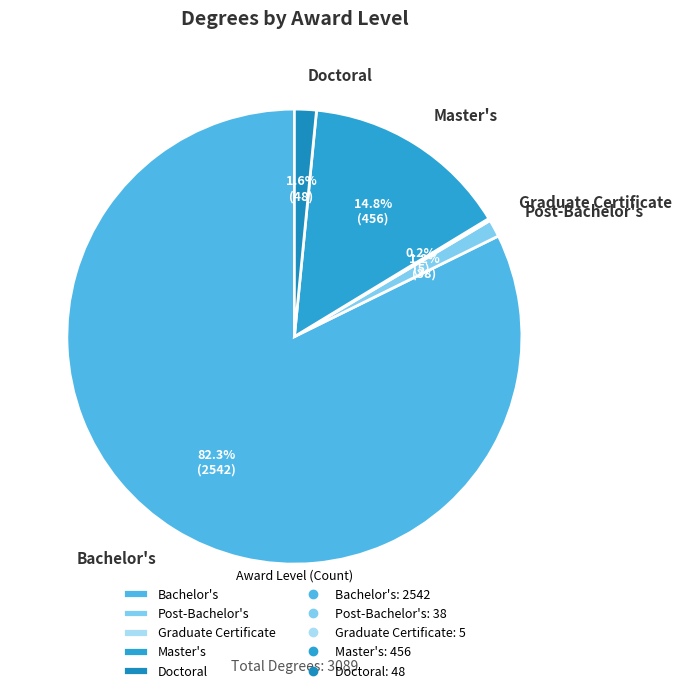

Is there any slice that represents more than half of the pie?

Yes